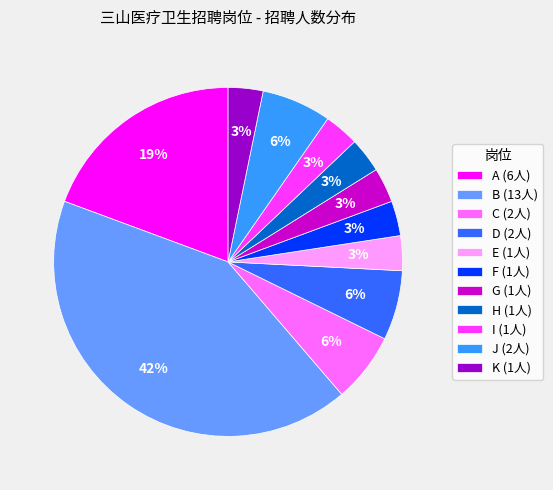

To the nearest percent, what is the average slice percentage?

9%